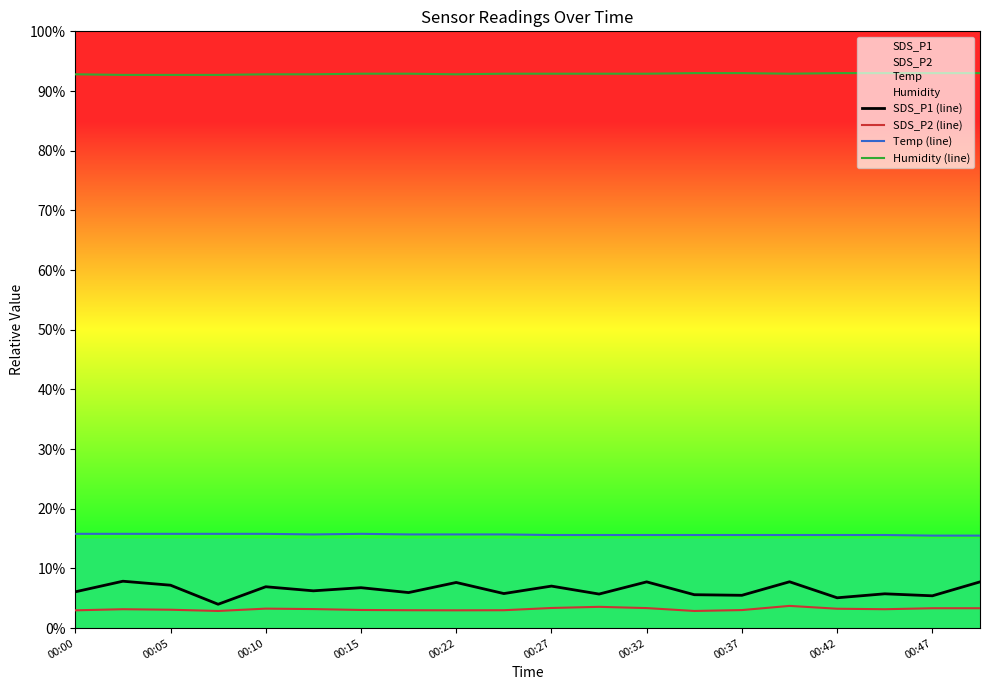

Which has a higher value, 17 or 00:00?

00:00